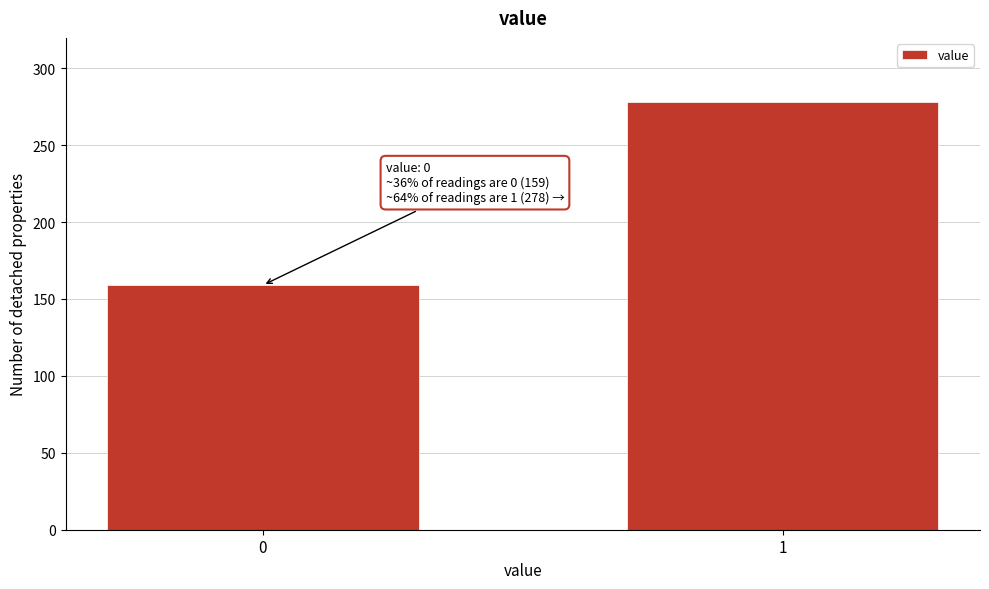

Reading right to left, list all the values displayed in this chart.

1=278	0=159